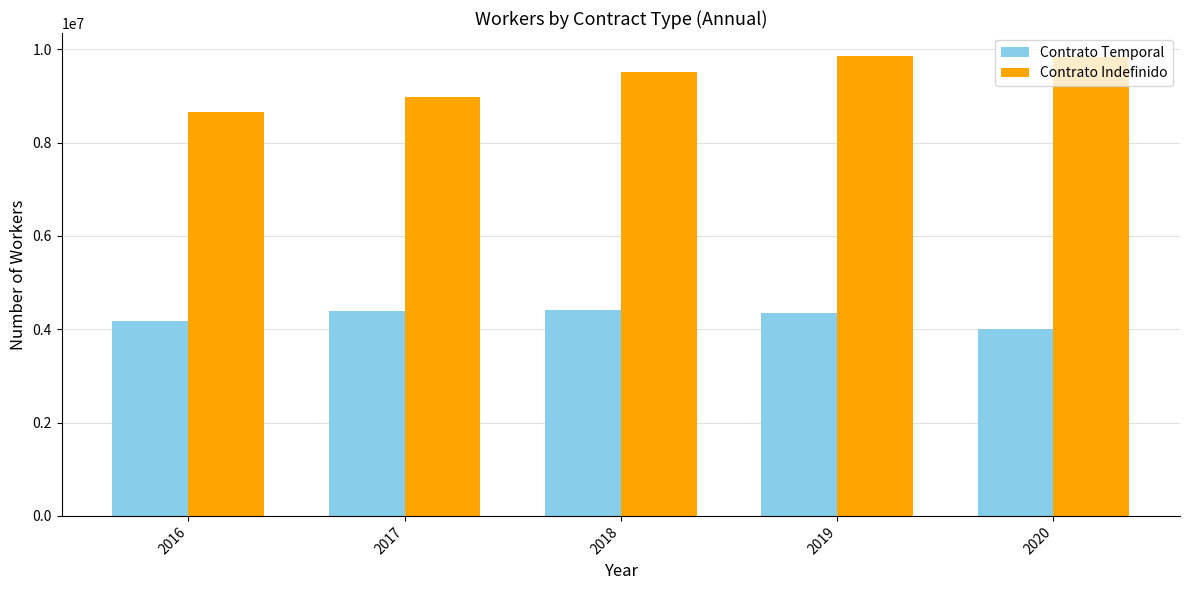

What is the maximum value shown in the chart?

9853490